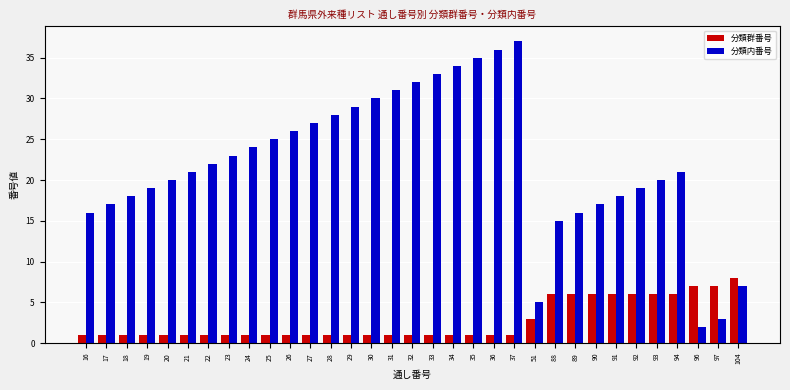

Which series changed the most between 16 and 93?

分類群番号